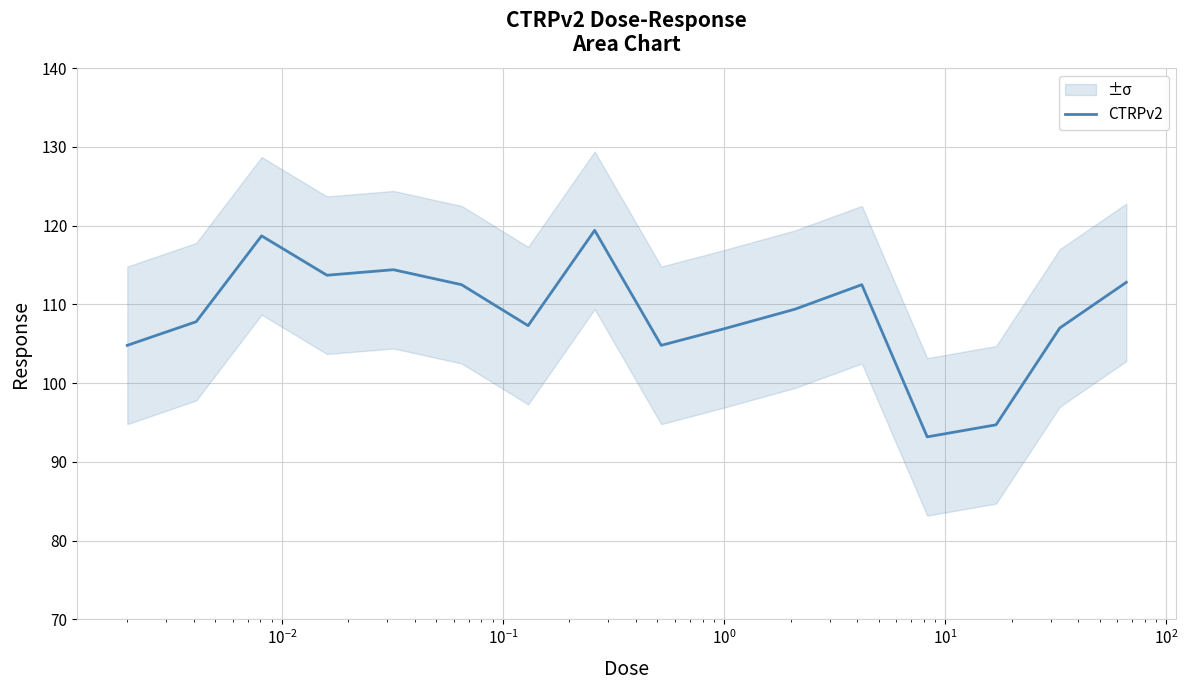

What is the maximum value for CTRPv2?

119.4